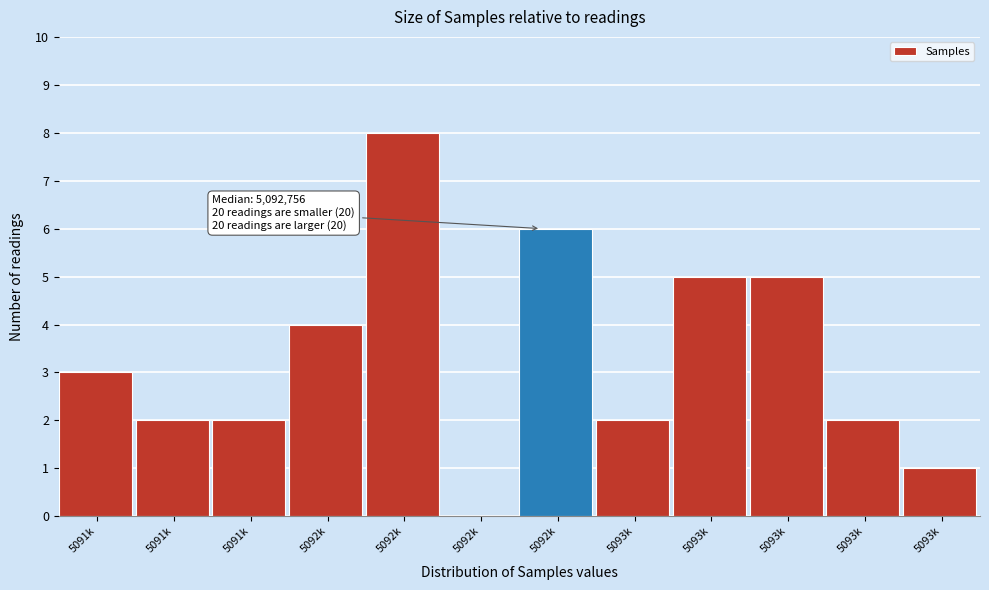

How many positive values are there?

11